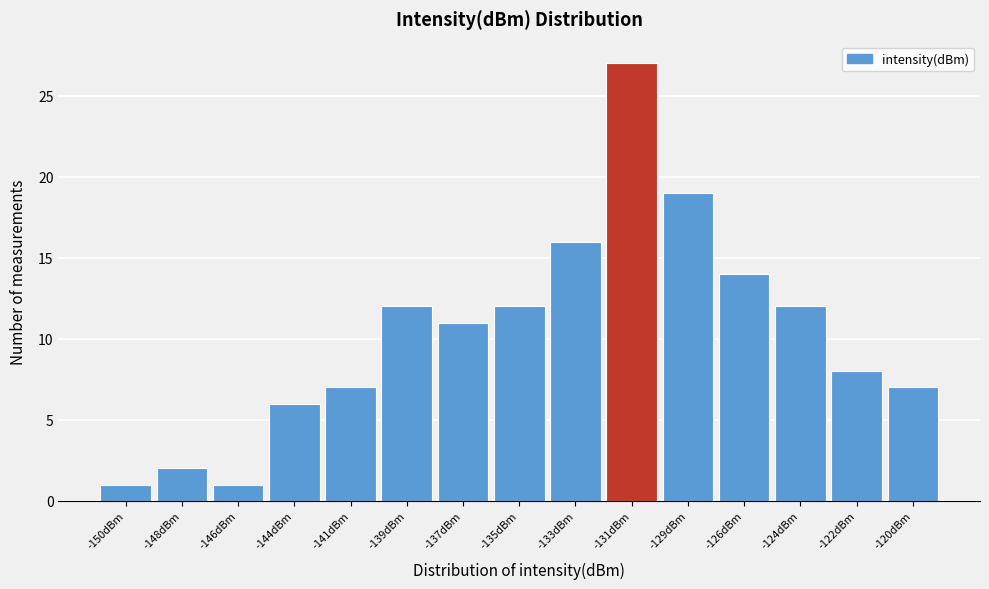

Reading left to right, extract all data points from this chart.

-150dBm=1	-148dBm=2	-146dBm=1	-144dBm=6	-141dBm=7	-139dBm=12	-137dBm=11	-135dBm=12	-133dBm=16	-131dBm=27	-129dBm=19	-126dBm=14	-124dBm=12	-122dBm=8	-120dBm=7